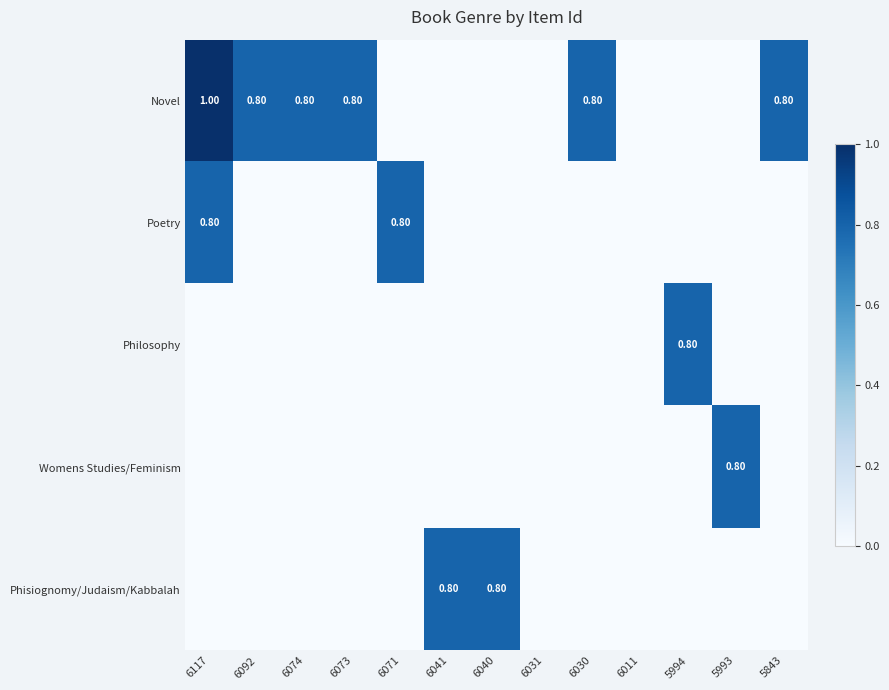

Where is Phisiognomy/Judaism/Kabbalah nearest to the value 0?

6117